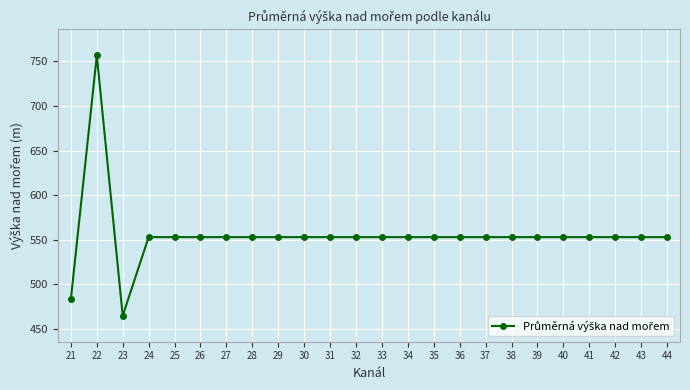

Is this an area chart (filled region under the line)?

No